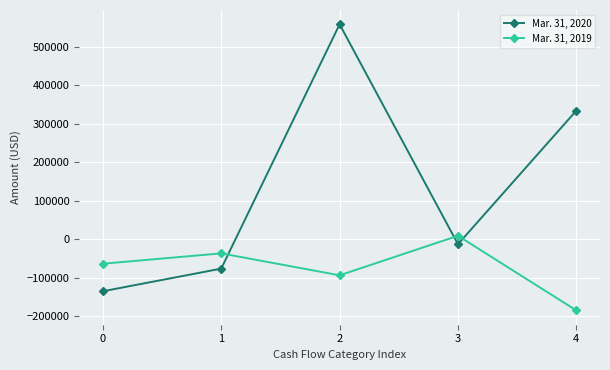

Rank the series at 3 from lowest to highest value.

Mar. 31, 2020, Mar. 31, 2019